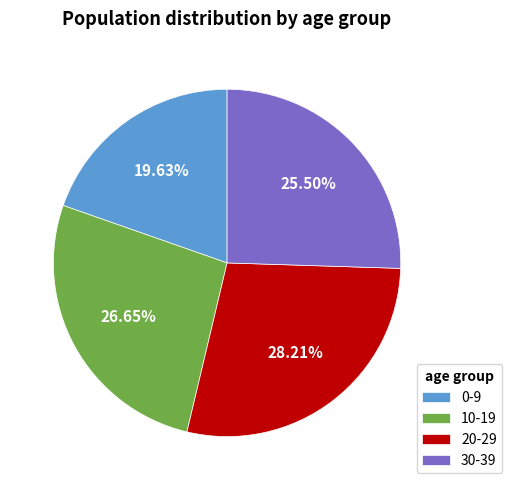

Which has a higher value, 0-9 or 30-39?

30-39